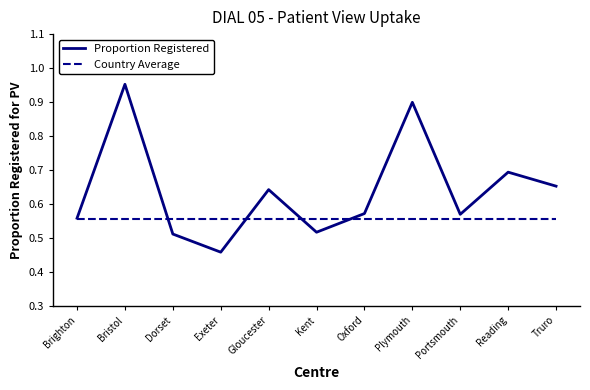

What position from the left is Truro?

11